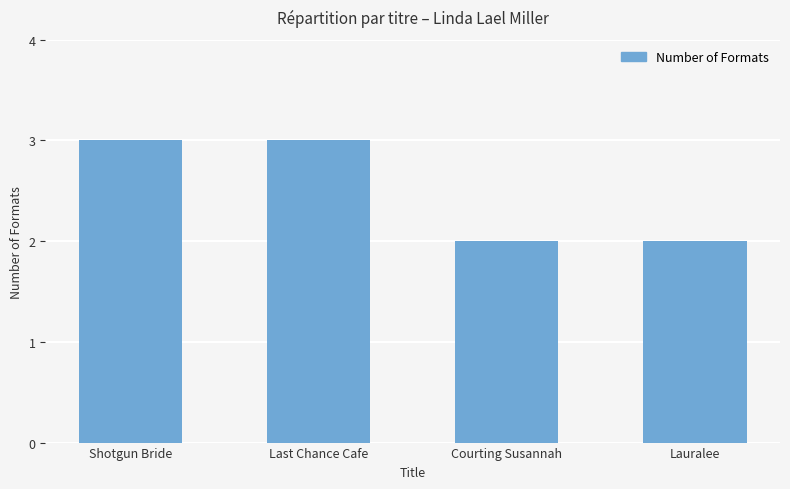

What is the ratio of the value at Last Chance Cafe to the value at Lauralee?

1.5